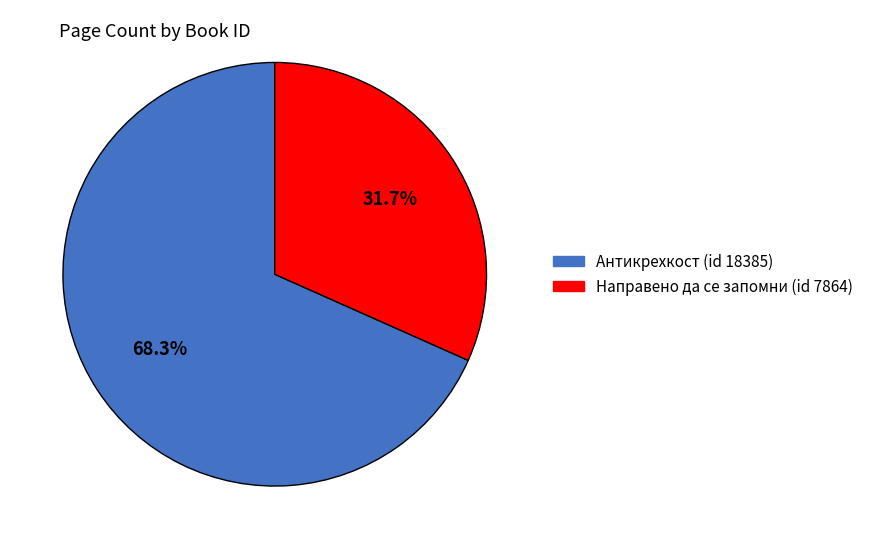

Count the number of slices in the pie.

2